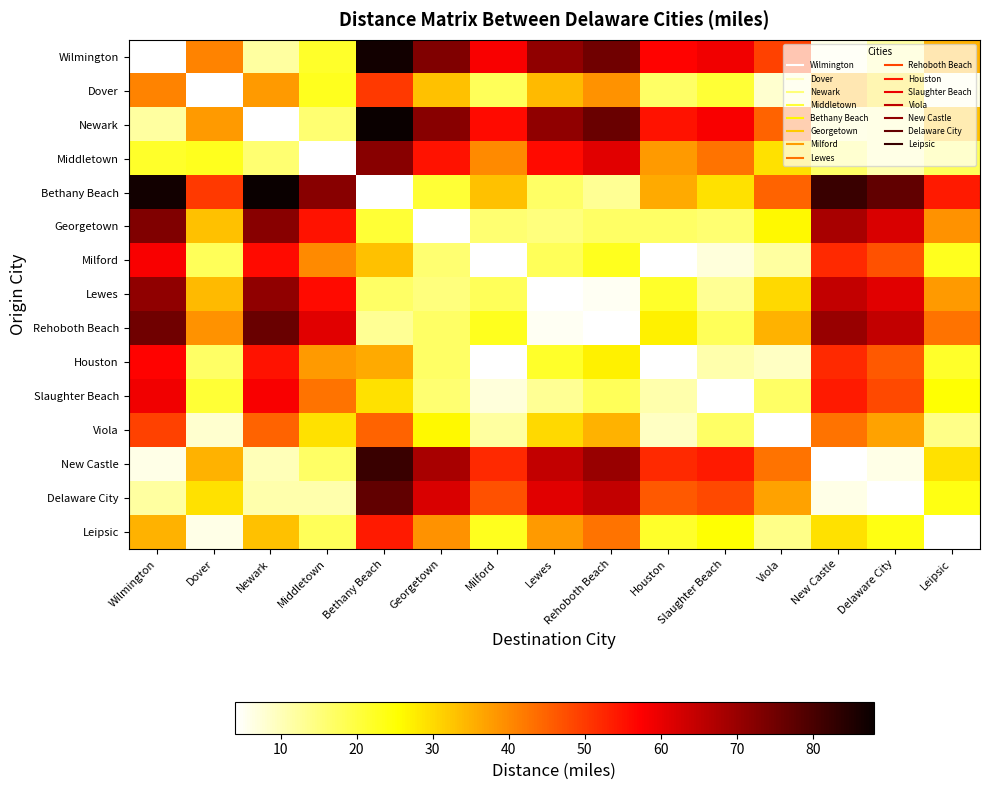

What value does the Houston series have at Delaware City?

46.0